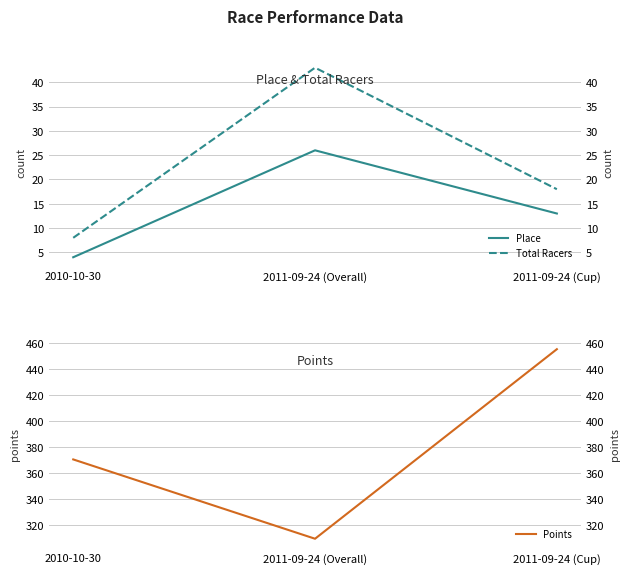

What is the value of the Total Racers point at the 2nd from the left?

43.0